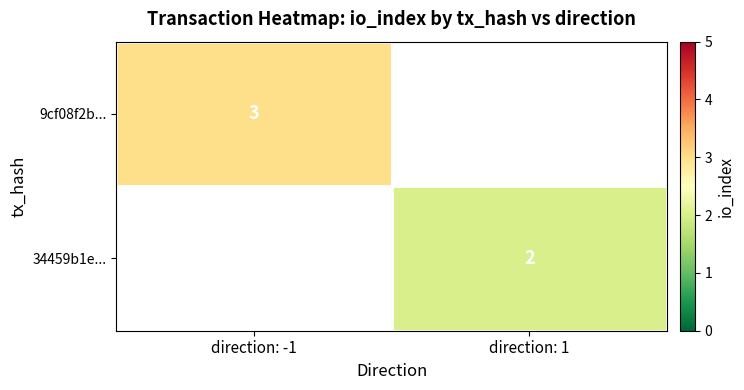

True or false: 34459b1e... has a value of 2 at direction: 1.

True